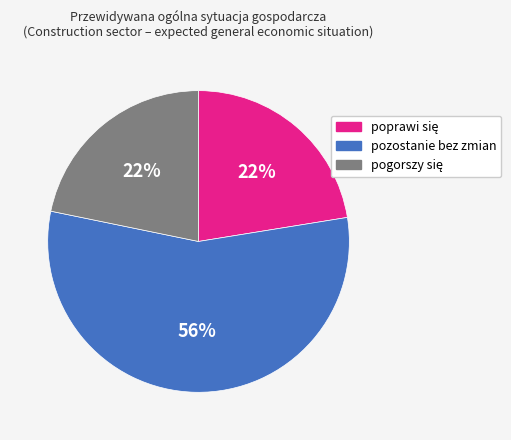

What is the majority slice?

pozostanie bez zmian